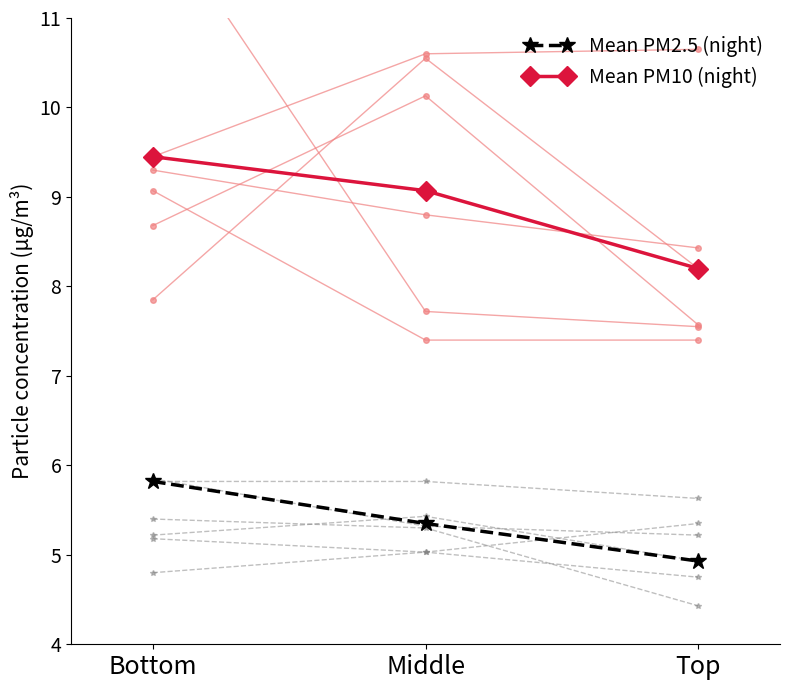

What is the difference between the maximum and second lowest values in the Mean PM10 (night) series?

0.4